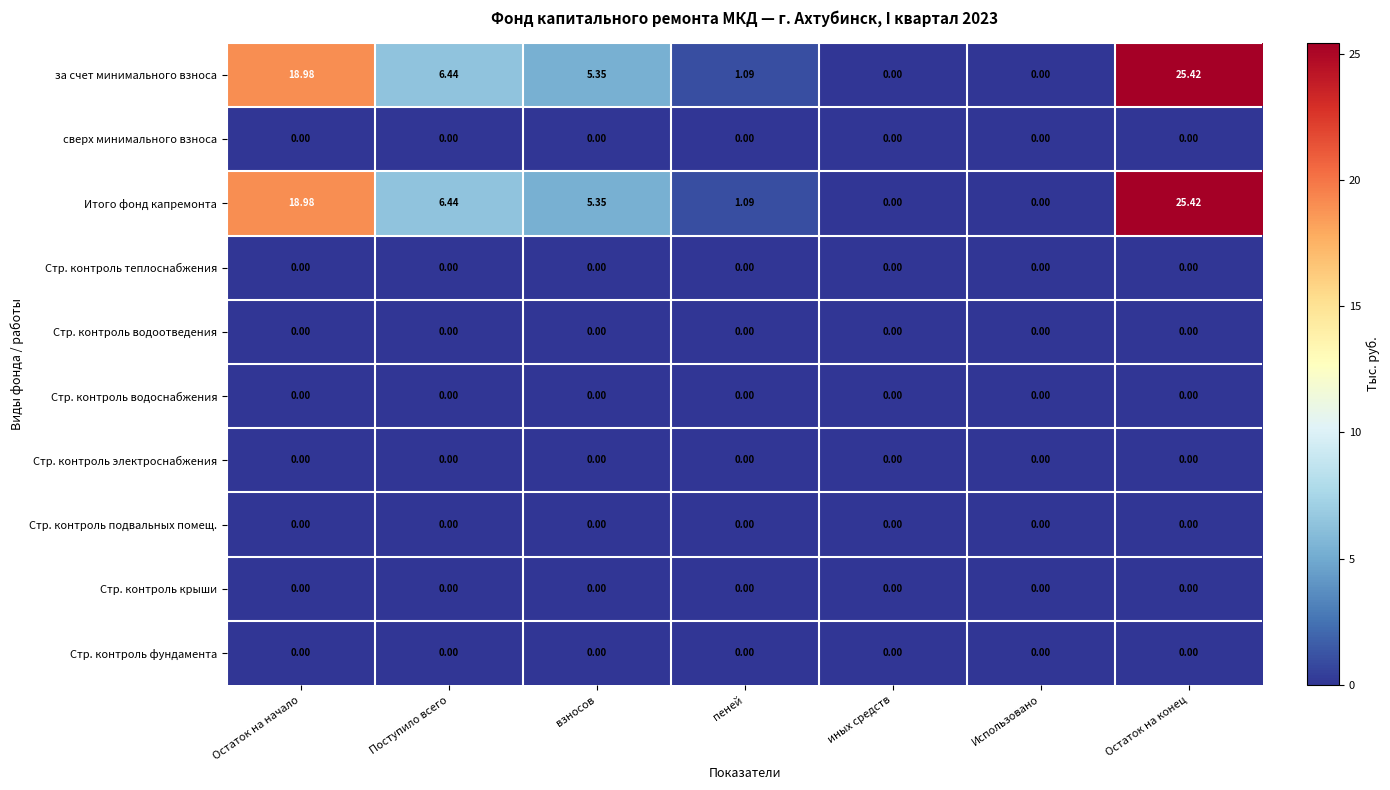

At which category is the sum across all series the highest?

Остаток на конец